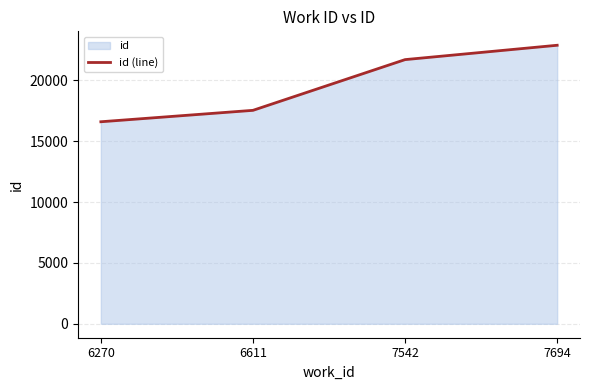

List the labels in order of value, largest first.

7694, 7542, 6611, 6270